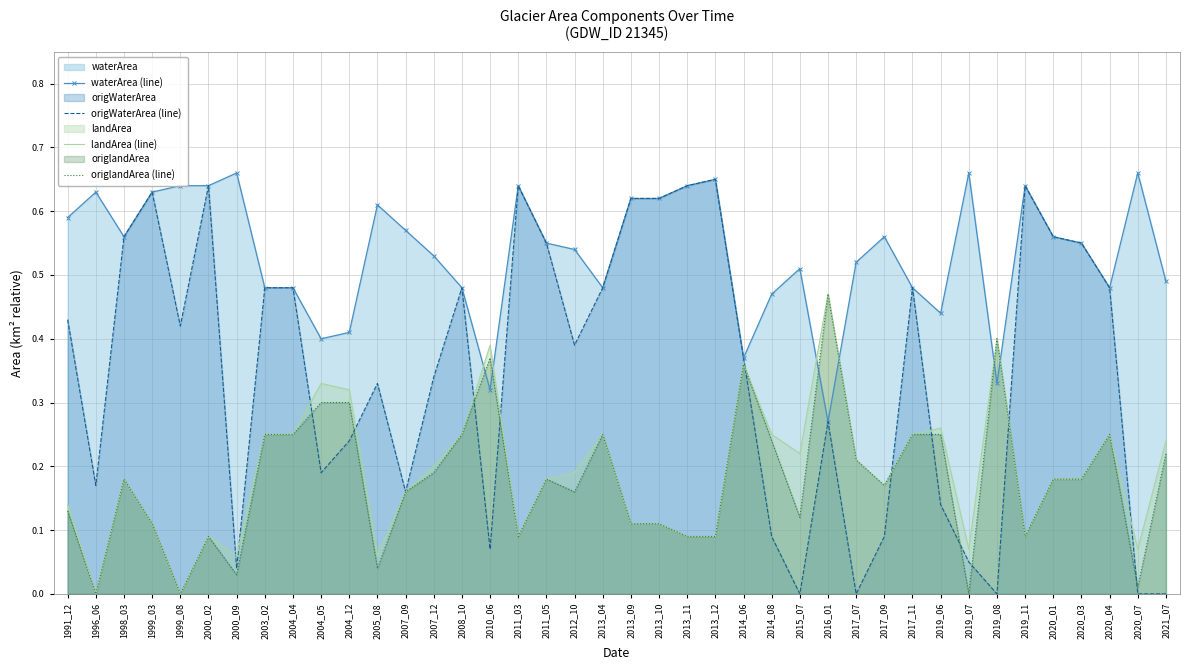

What is the sum of all origlandArea (line) values?

7.1